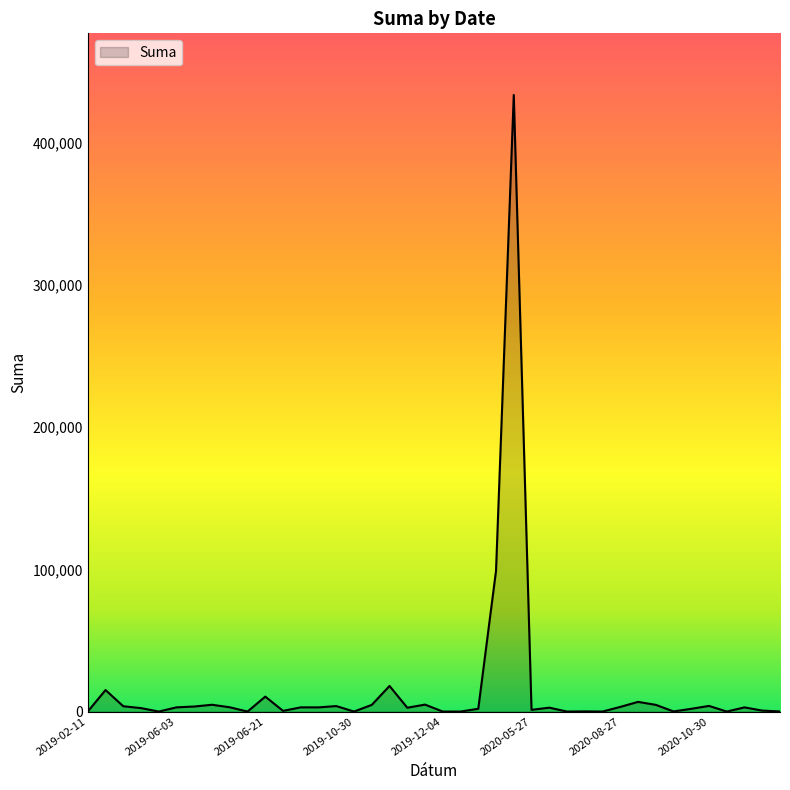

What is the difference between the maximum and minimum values?

433550.7